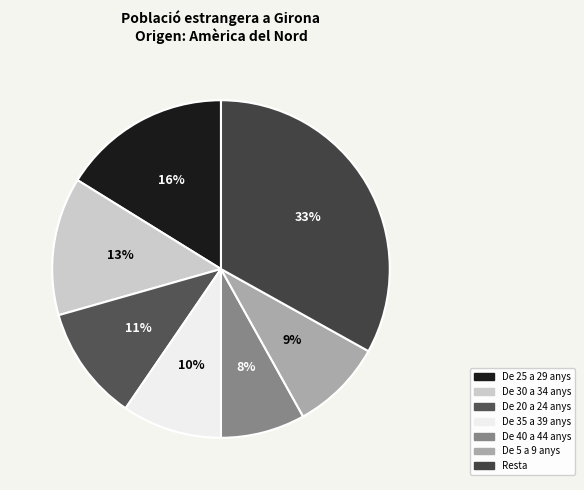

Is there a majority slice in this chart?

No